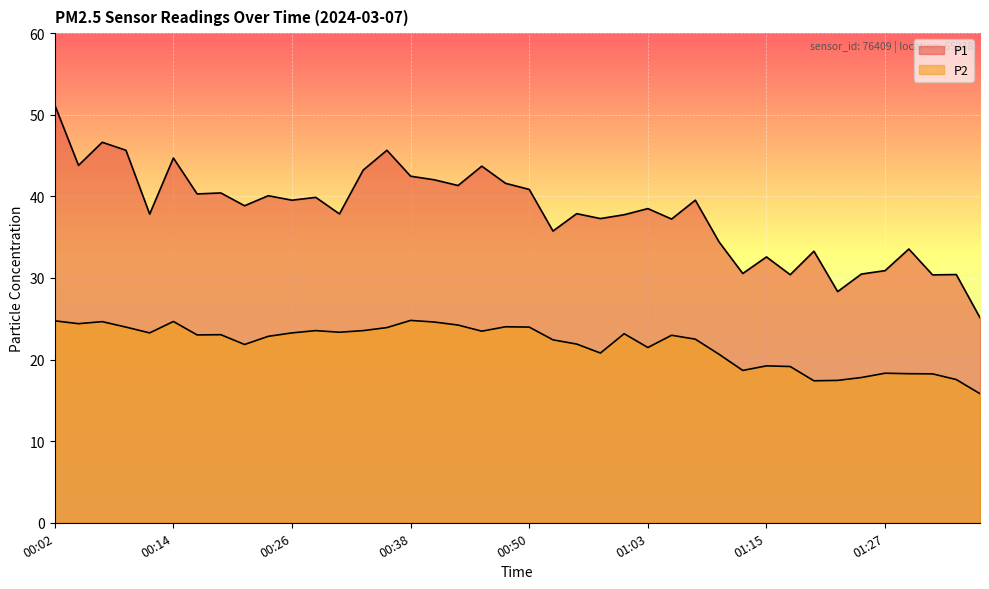

Reading left to right, list all the values displayed in this chart.

P1: 00:02=51.2	00:04=43.8	00:07=46.6	00:09=45.6	00:11=37.8	00:14=44.7	00:16=40.3	00:19=40.4	00:21=38.9	00:24=40.1	00:26=39.5	00:29=39.9	00:31=37.9	00:33=43.2	00:36=45.6	00:38=42.5	00:41=42.0	00:43=41.3	00:46=43.7	00:48=41.6	00:50=40.9	00:53=35.8	00:55=37.9	00:58=37.3	01:00=37.8	01:03=38.5	01:05=37.2	01:08=39.5	01:10=34.4	01:12=30.6	01:15=32.6	01:17=30.4	01:20=33.3	01:22=28.3	01:25=30.5	01:27=30.9	01:29=33.5	01:32=30.4	01:34=30.4	01:37=25.1
P2: 00:02=24.8	00:04=24.4	00:07=24.6	00:09=24.0	00:11=23.3	00:14=24.7	00:16=23.0	00:19=23.1	00:21=21.9	00:24=22.9	00:26=23.3	00:29=23.6	00:31=23.4	00:33=23.6	00:36=23.9	00:38=24.8	00:41=24.6	00:43=24.2	00:46=23.5	00:48=24.0	00:50=24.0	00:53=22.4	00:55=21.9	00:58=20.8	01:00=23.2	01:03=21.5	01:05=23.0	01:08=22.5	01:10=20.6	01:12=18.7	01:15=19.2	01:17=19.1	01:20=17.4	01:22=17.4	01:25=17.8	01:27=18.3	01:29=18.3	01:32=18.2	01:34=17.6	01:37=15.8